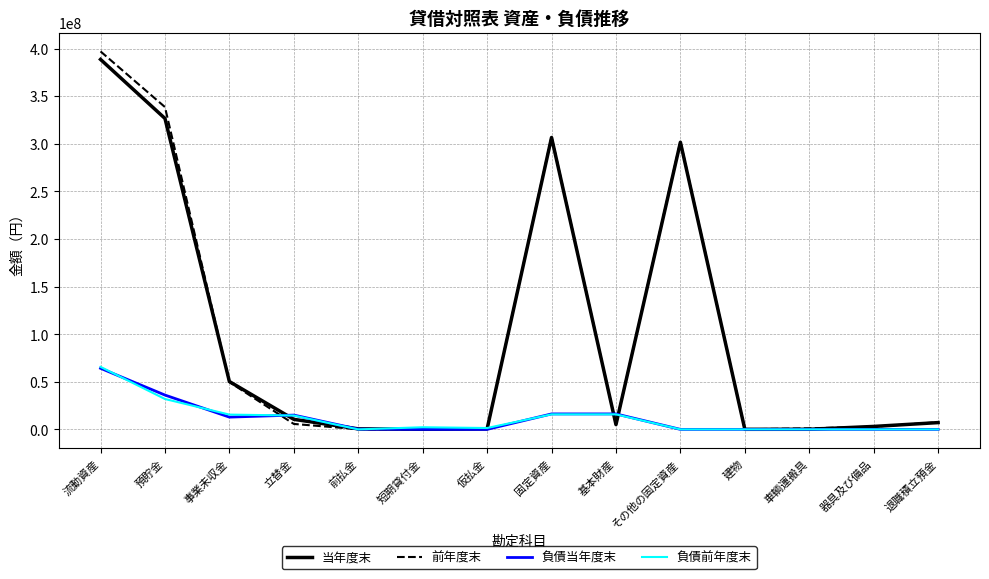

True or false: 負債当年度末 has a value of 30521927 at 器具及び備品.

False